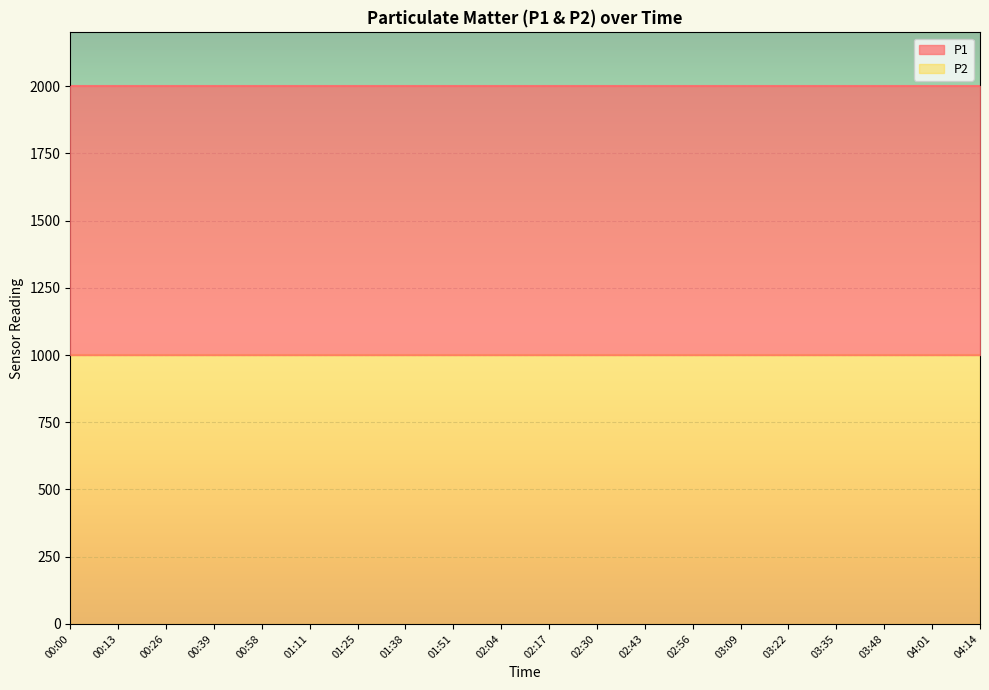

Which series has the largest range (max minus min)?

P1